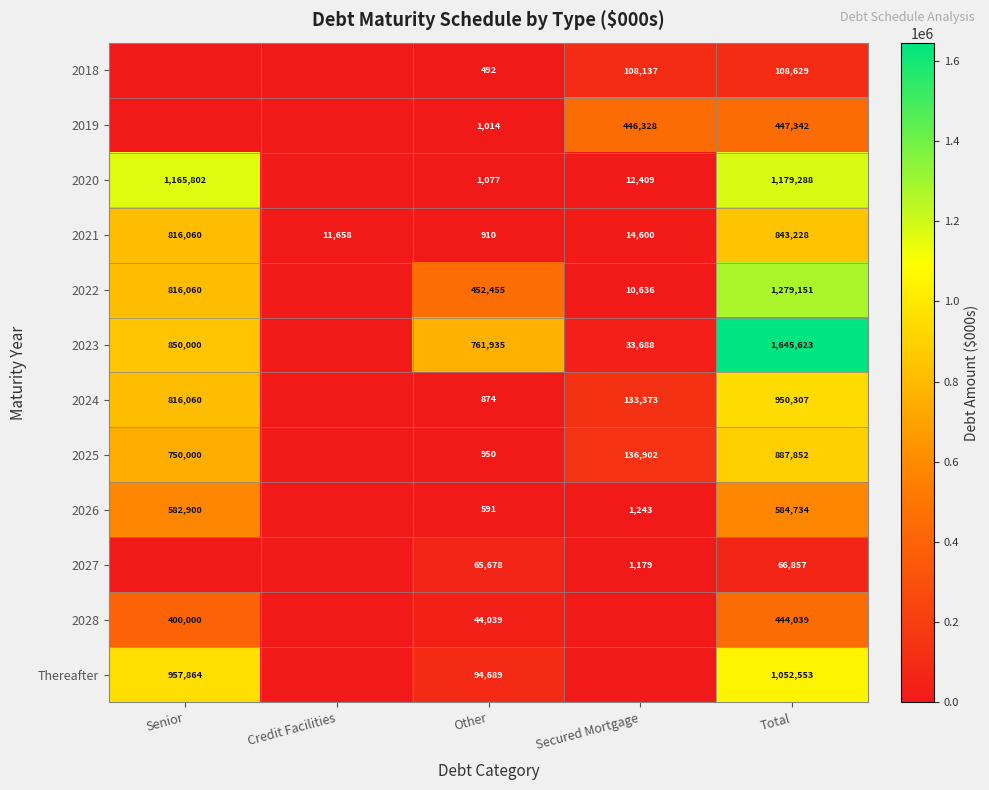

What is the difference between the highest and lowest values at Secured Mortgage?

446328